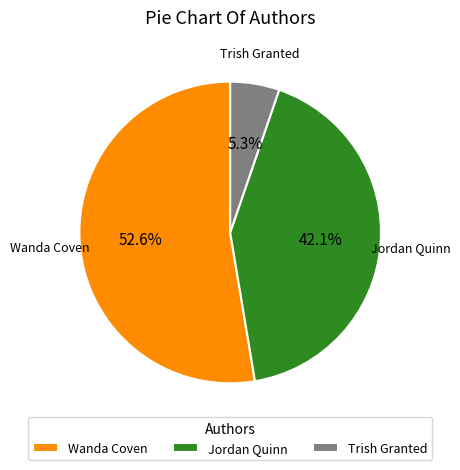

Between Wanda Coven and Trish Granted, which is larger?

Wanda Coven